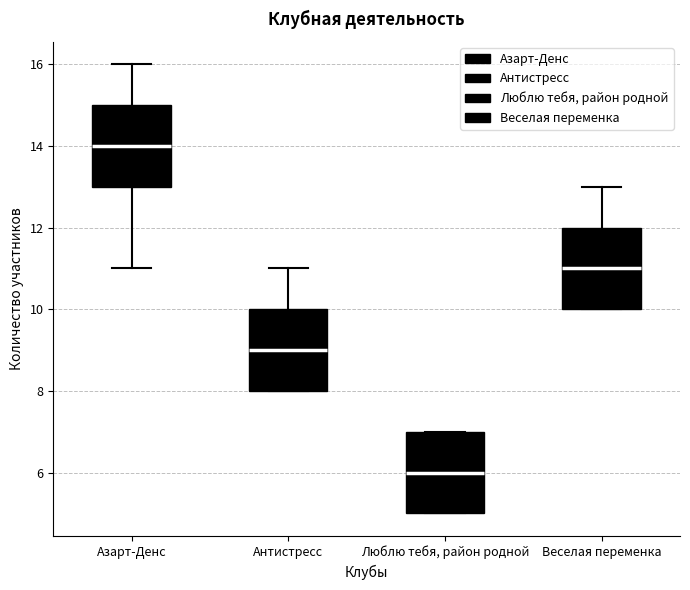

Reading left to right, transcribe this box plot: for each box, give where its median line is, the range the box spans, and where its two whiskers end, as read against the y-axis. The values are not printed on the chart, so give them approximately, as read against the axis.

Азарт-Денс: median 14, box 13 to 15, whiskers 11 to 16
Антистресс: median 9, box 8 to 10, whiskers 8 to 11
Люблю тебя, район родной: median 6, box 5 to 7, whiskers 5 to 7
Веселая переменка: median 11, box 10 to 12, whiskers 10 to 13